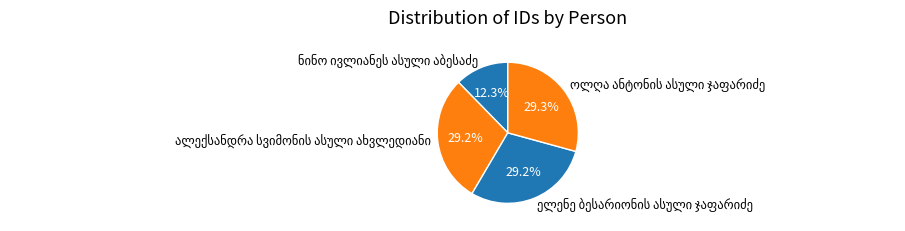

Is there any slice that represents more than half of the pie?

No